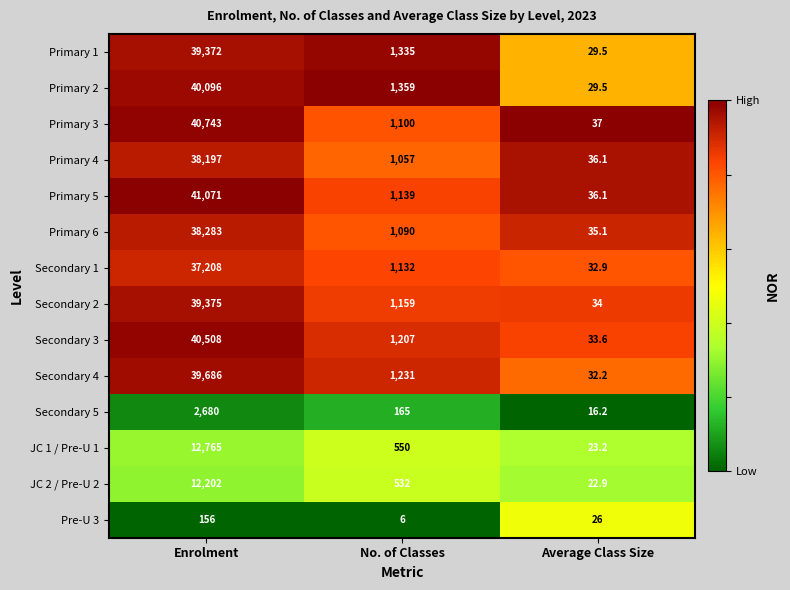

List the labels in order of JC 1 / Pre-U 1 value, largest first.

Enrolment, No. of Classes, Average Class Size